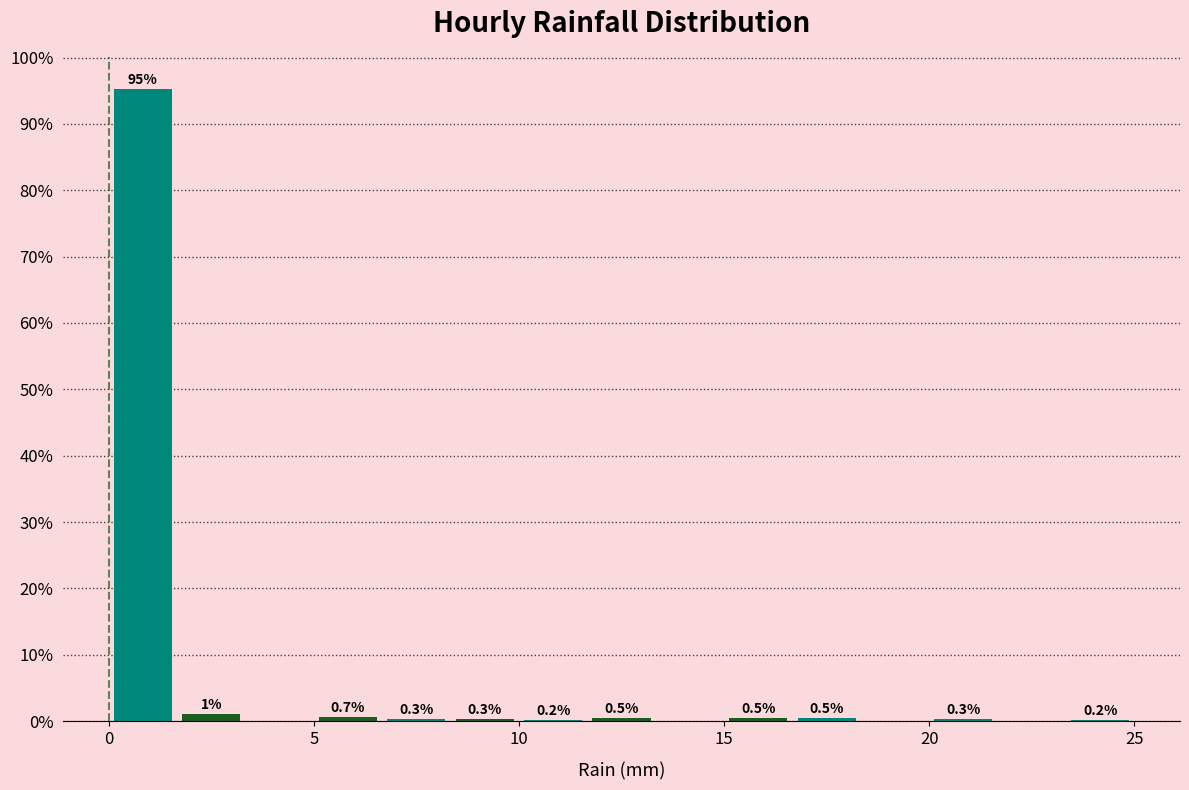

Around what value on the x-axis is the tallest bar? Give the approximate position of its centre, as read against the axis.

1.0